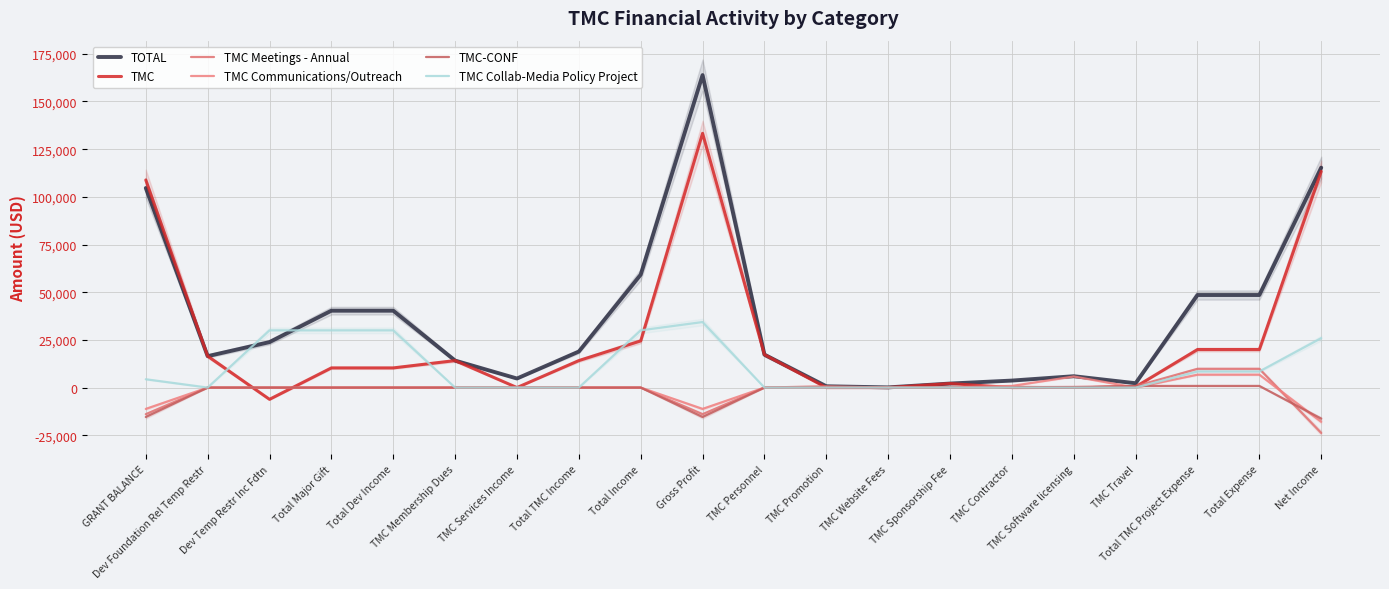

What is the label of the 13th point from the left?

TMC Website Fees